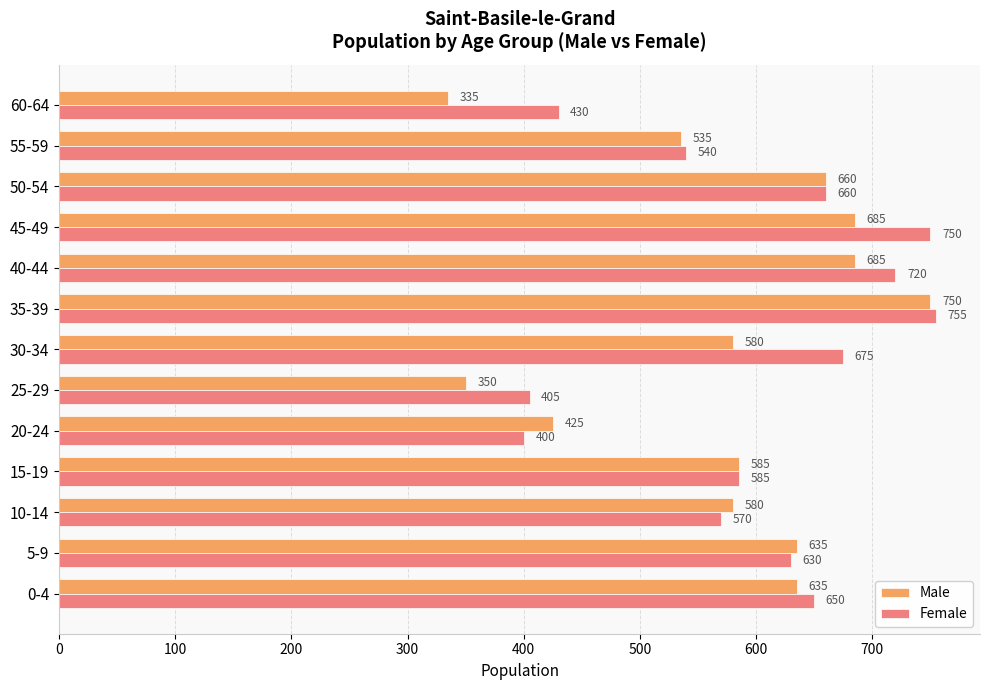

Rank the series by their maximum value, from lowest to highest.

Male, Female